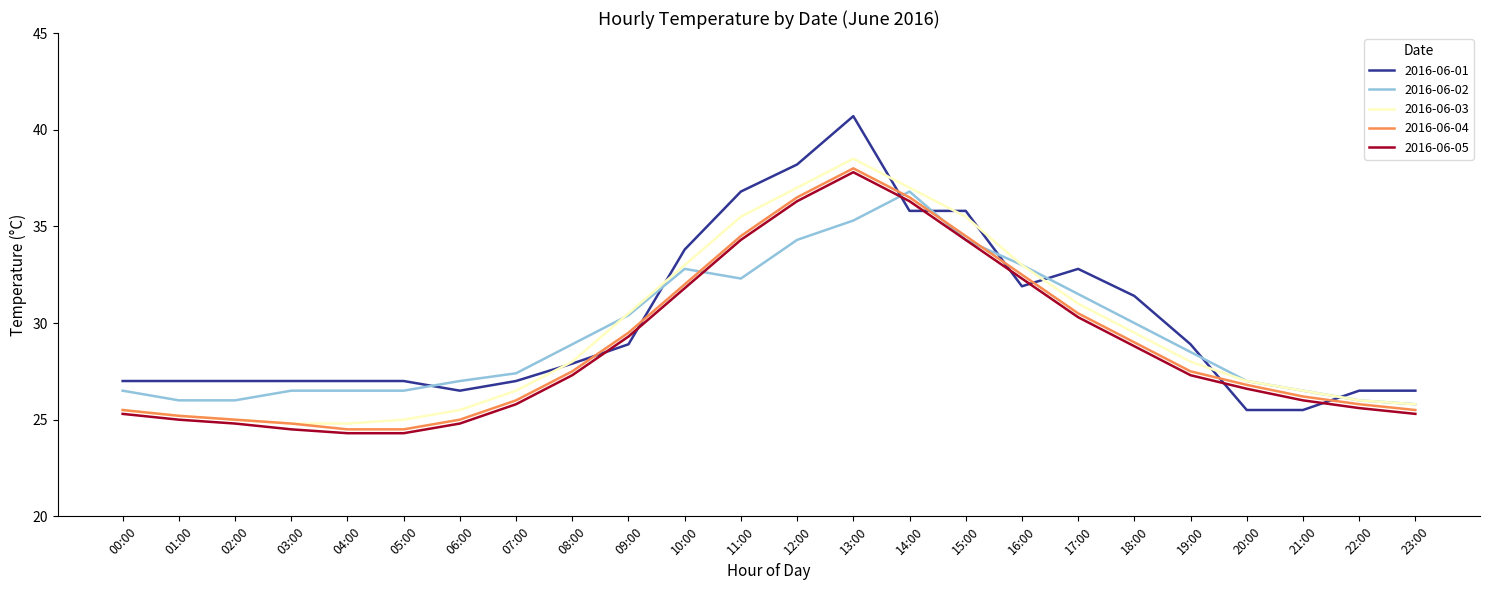

Reading right to left, transcribe all the data shown in this chart.

2016-06-01: 23:00=26.5	22:00=26.5	21:00=25.5	20:00=25.5	19:00=28.9	18:00=31.4	17:00=32.8	16:00=31.9	15:00=35.8	14:00=35.8	13:00=40.7	12:00=38.2	11:00=36.8	10:00=33.8	09:00=28.9	08:00=27.9	07:00=27.0	06:00=26.5	05:00=27.0	04:00=27.0	03:00=27.0	02:00=27.0	01:00=27.0	00:00=27.0
2016-06-02: 23:00=25.8	22:00=26.0	21:00=26.5	20:00=27.0	19:00=28.5	18:00=30.0	17:00=31.5	16:00=33.0	15:00=34.3	14:00=36.8	13:00=35.3	12:00=34.3	11:00=32.3	10:00=32.8	09:00=30.4	08:00=28.9	07:00=27.4	06:00=27.0	05:00=26.5	04:00=26.5	03:00=26.5	02:00=26.0	01:00=26.0	00:00=26.5
2016-06-03: 23:00=25.8	22:00=26.0	21:00=26.5	20:00=27.0	19:00=28.0	18:00=29.5	17:00=31.0	16:00=33.0	15:00=35.5	14:00=37.0	13:00=38.5	12:00=37.0	11:00=35.5	10:00=33.0	09:00=30.5	08:00=28.0	07:00=26.5	06:00=25.5	05:00=25.0	04:00=24.8	03:00=24.8	02:00=25.0	01:00=25.2	00:00=25.5
2016-06-04: 23:00=25.5	22:00=25.8	21:00=26.2	20:00=26.8	19:00=27.5	18:00=29.0	17:00=30.5	16:00=32.5	15:00=34.5	14:00=36.5	13:00=38.0	12:00=36.5	11:00=34.5	10:00=32.0	09:00=29.5	08:00=27.5	07:00=26.0	06:00=25.0	05:00=24.5	04:00=24.5	03:00=24.8	02:00=25.0	01:00=25.2	00:00=25.5
2016-06-05: 23:00=25.3	22:00=25.6	21:00=26.0	20:00=26.6	19:00=27.3	18:00=28.8	17:00=30.3	16:00=32.3	15:00=34.3	14:00=36.3	13:00=37.8	12:00=36.3	11:00=34.3	10:00=31.8	09:00=29.3	08:00=27.3	07:00=25.8	06:00=24.8	05:00=24.3	04:00=24.3	03:00=24.5	02:00=24.8	01:00=25.0	00:00=25.3